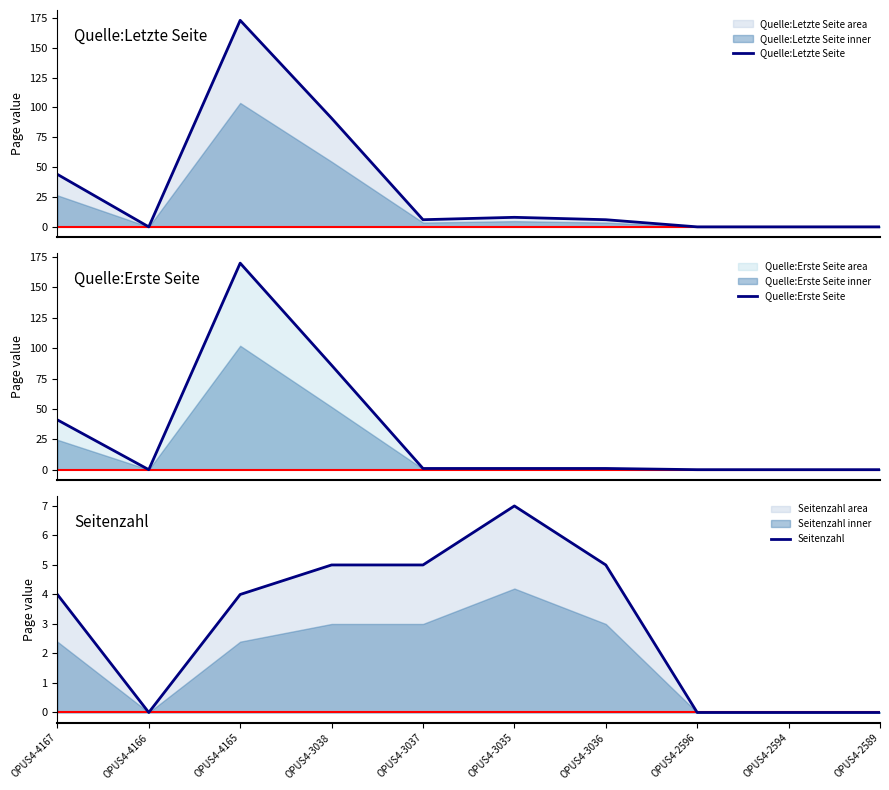

Which series has the largest total across all categories?

Quelle:Letzte Seite